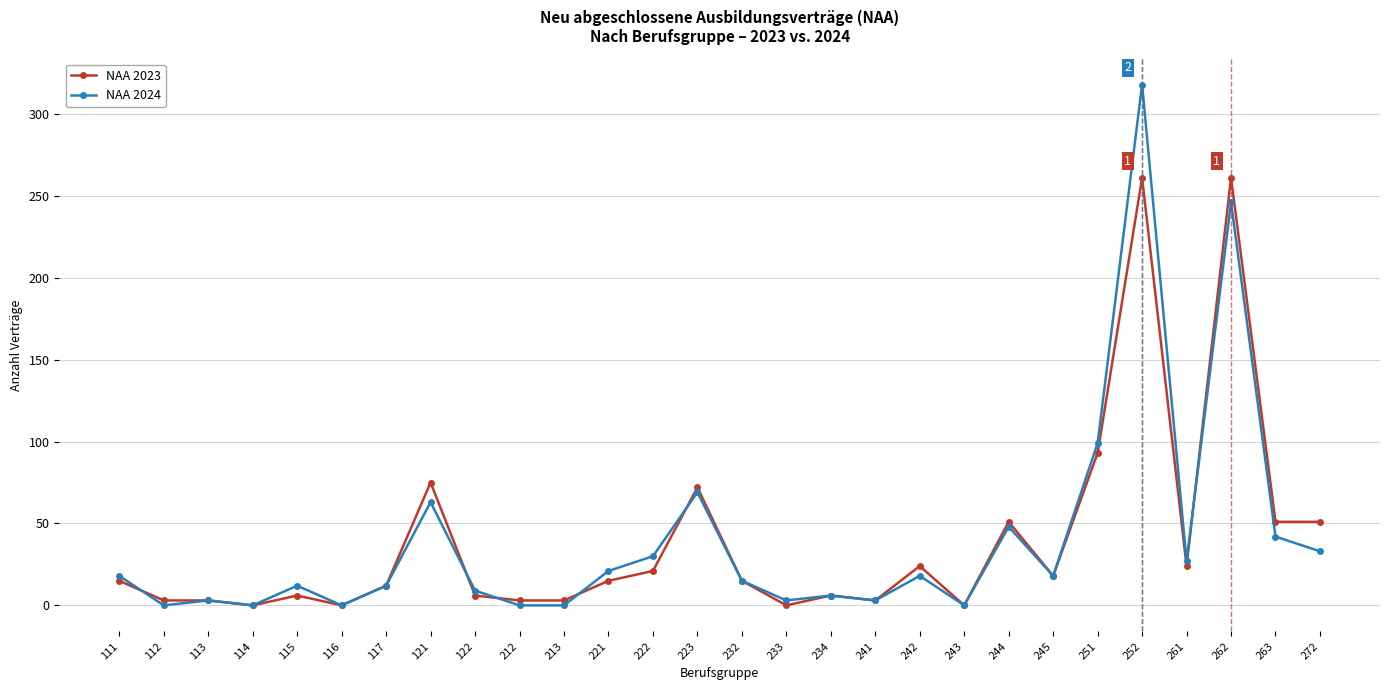

What is the maximum value for NAA 2024?

318